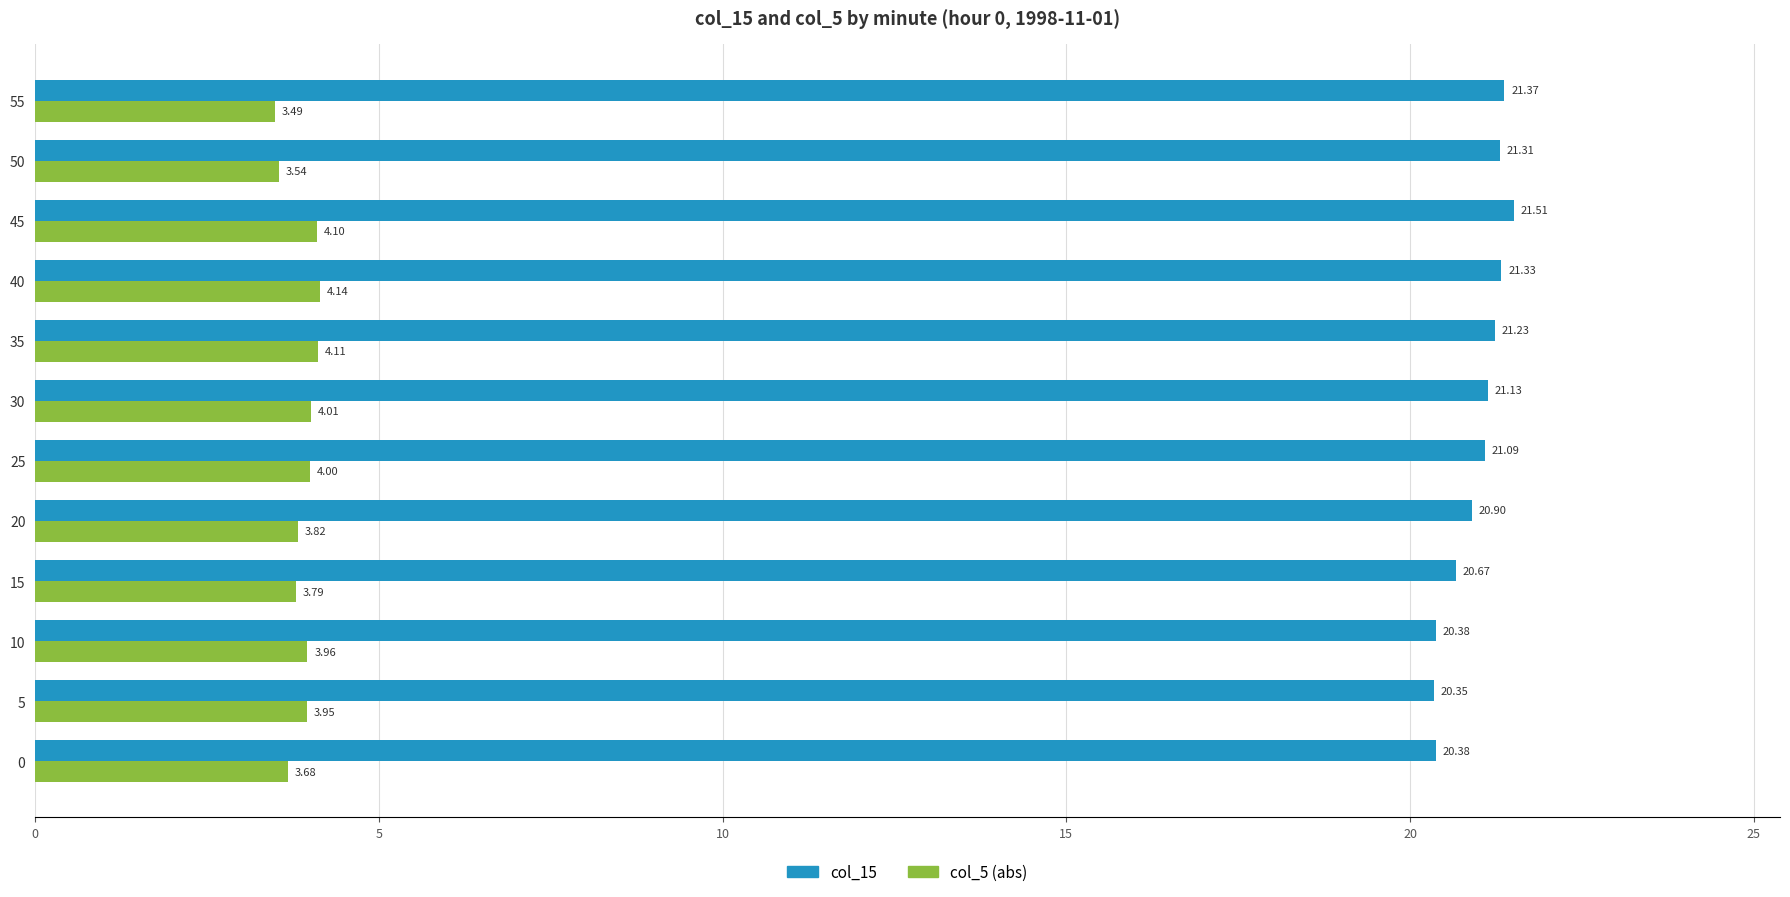

Is the value of col_15 at 45 greater than the value of col_5 (abs) at 5?

Yes